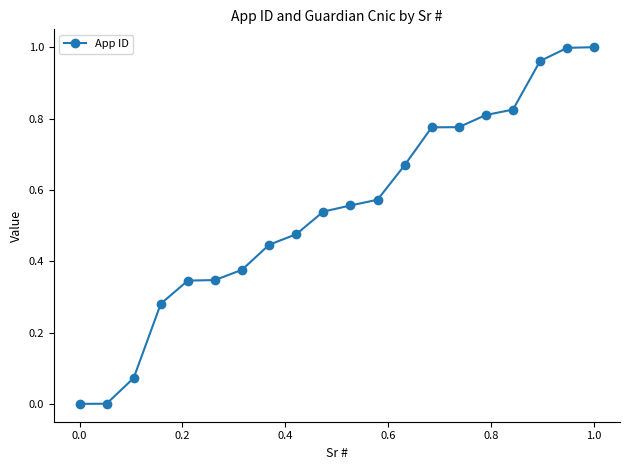

What is the sum of all values?

10.8